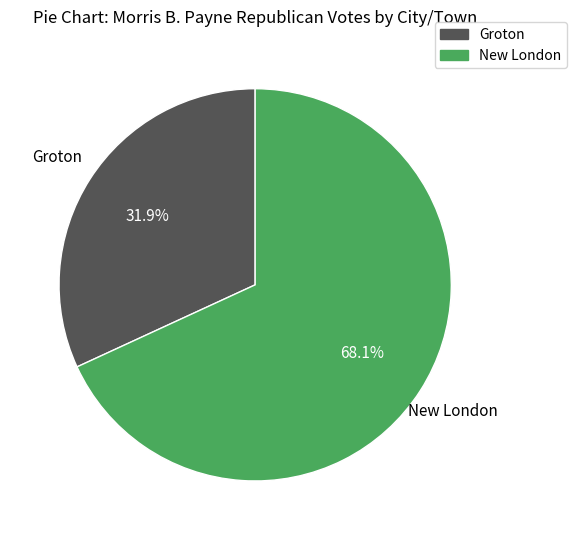

True or false: New London accounts for 68% of the total.

True